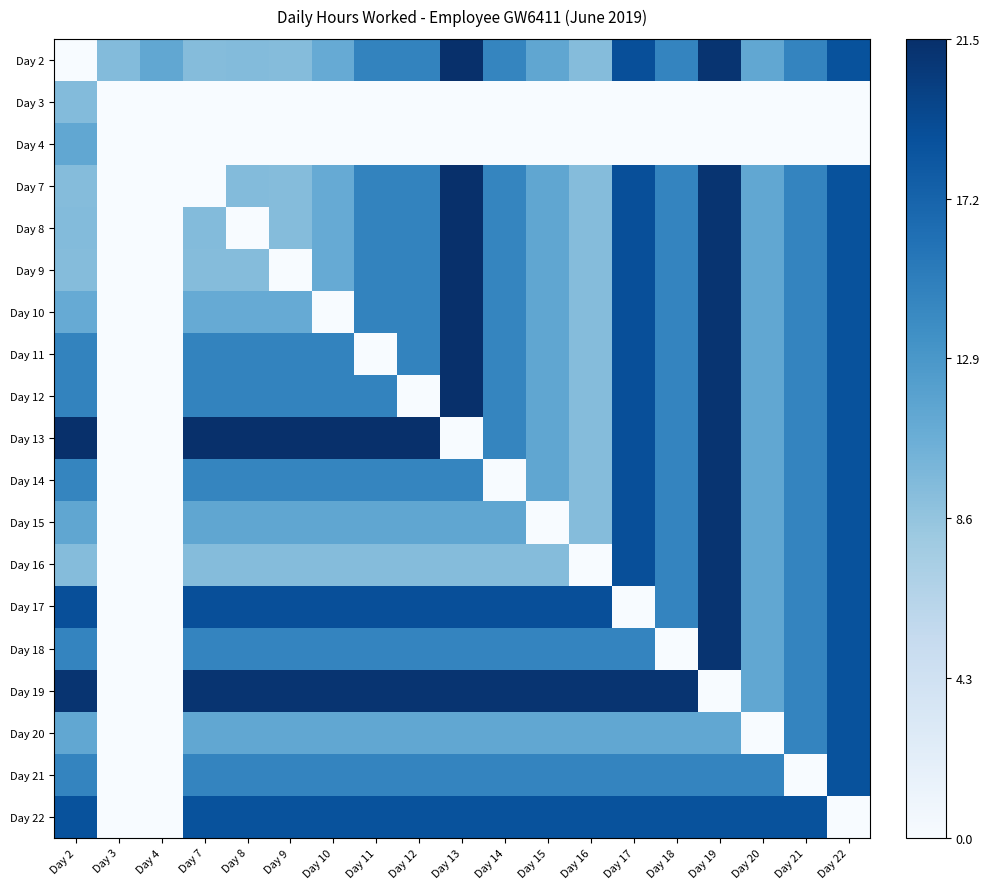

At how many categories does at least one series exceed 0?

19